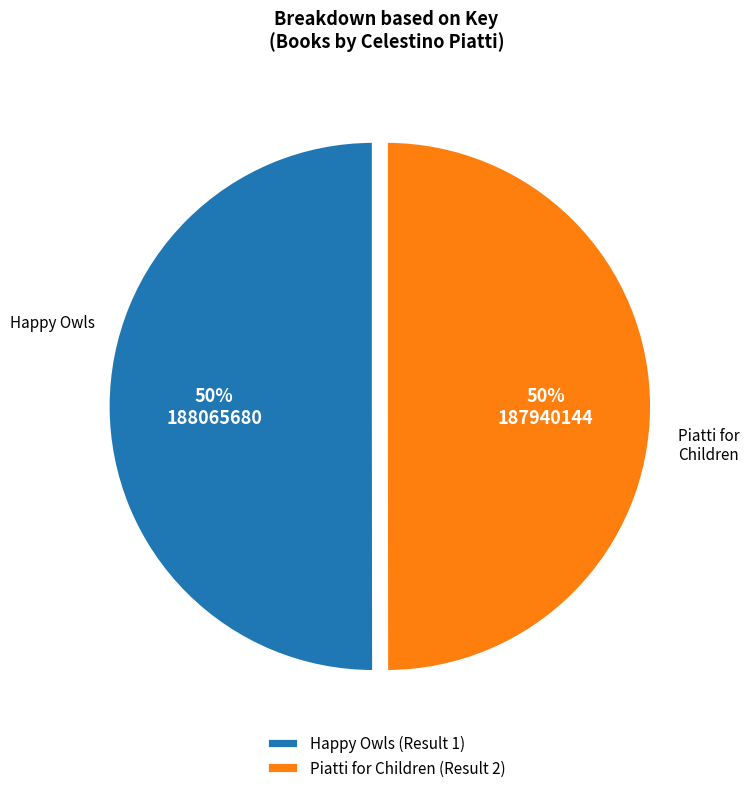

To the nearest percent, what percentage of the pie is Happy Owls (Result 1)?

50%